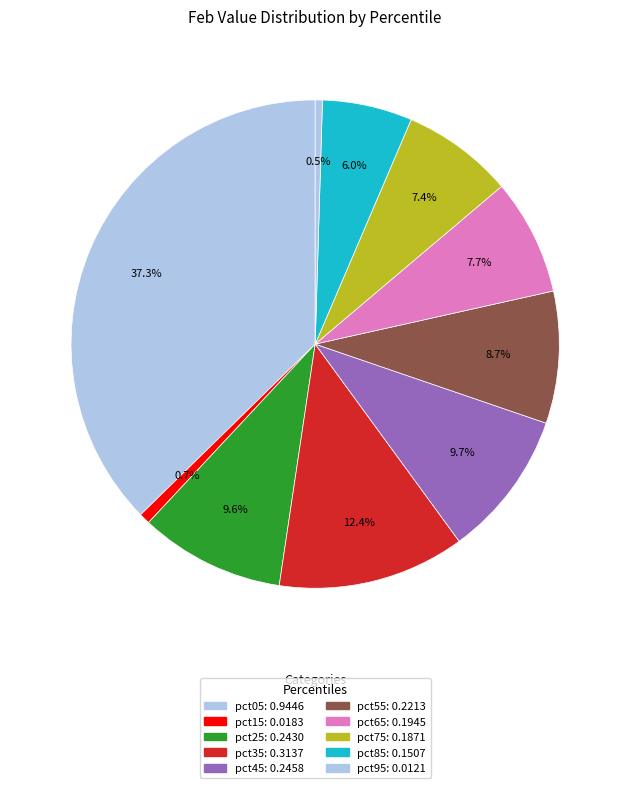

Is the sum of pct15 and pct75 greater than half?

No